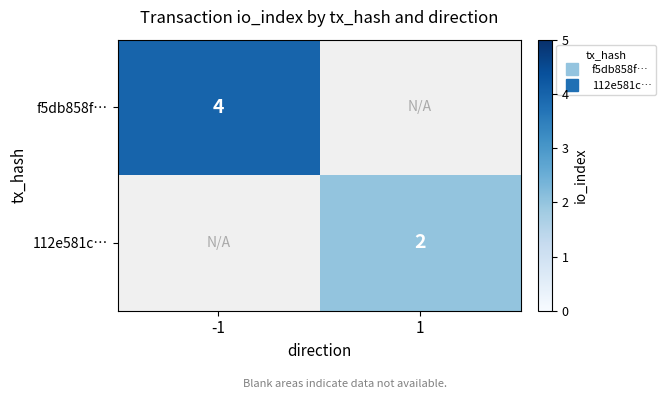

List the labels in order of 112e581c… value, smallest first.

-1, 1